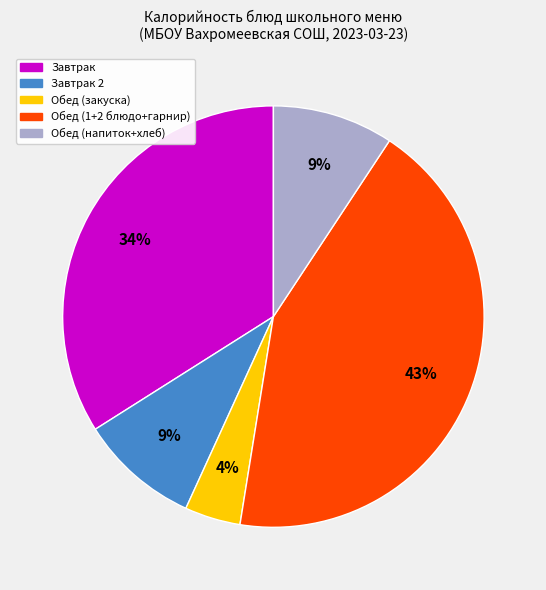

Is it true that Обед (1+2 блюдо+гарнир) is 43% of the pie?

True